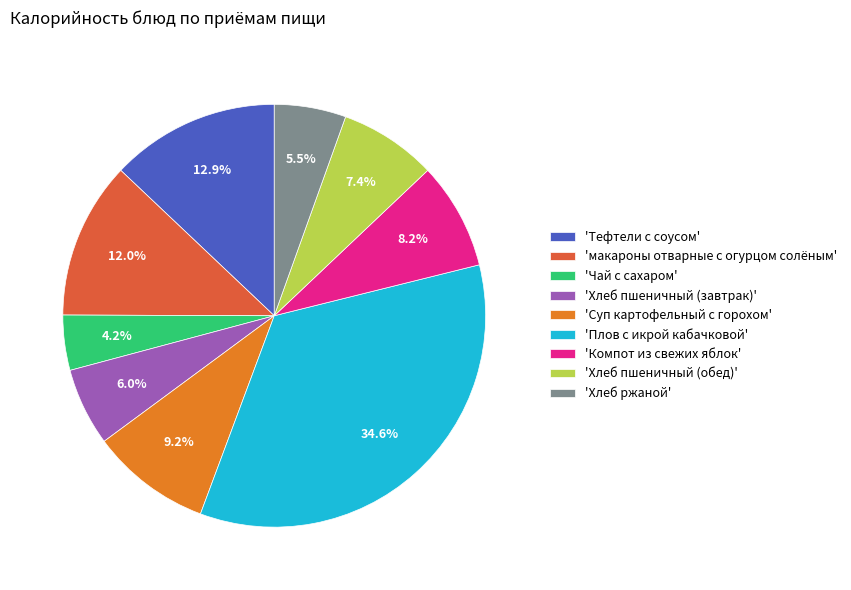

What is the total percentage of 'Тефтели с соусом' and 'Плов с икрой кабачковой'?

47.5%